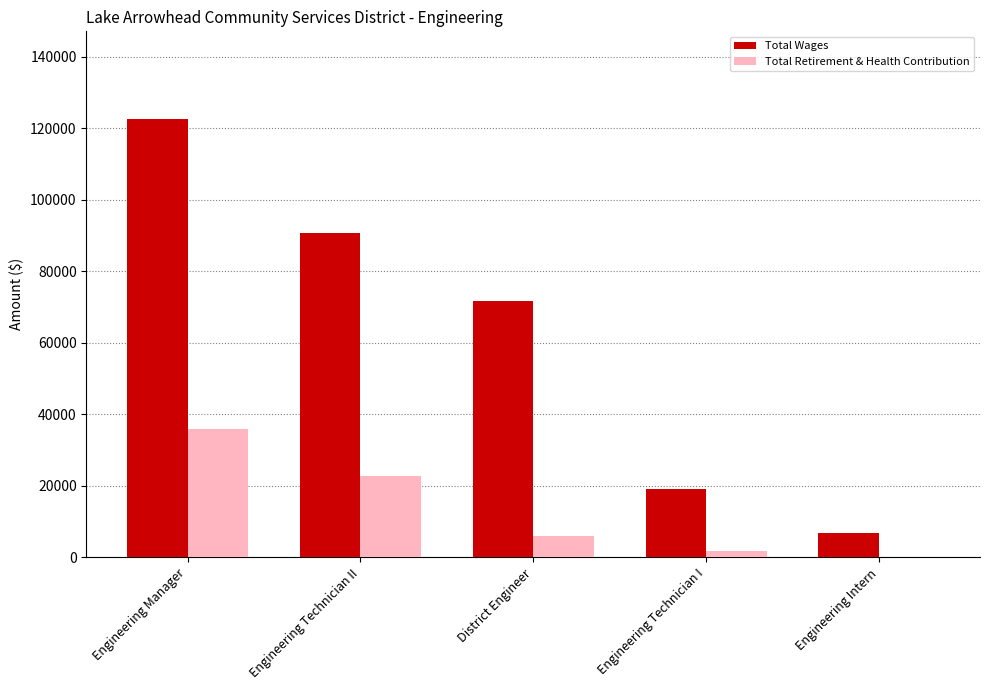

The Total Wages series shows 6950 at Engineering Intern. True or false?

True